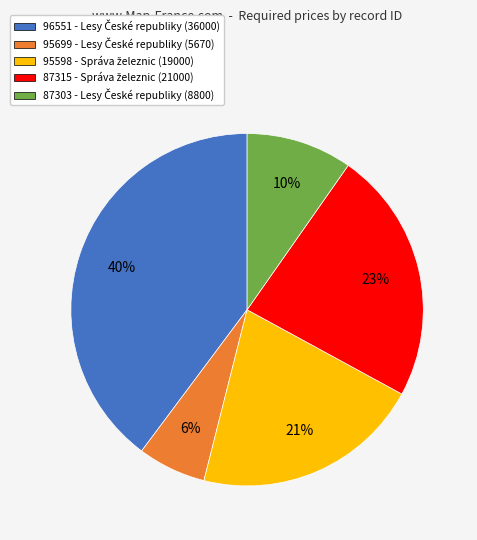

Which has a higher value, 87303 or 95598?

95598